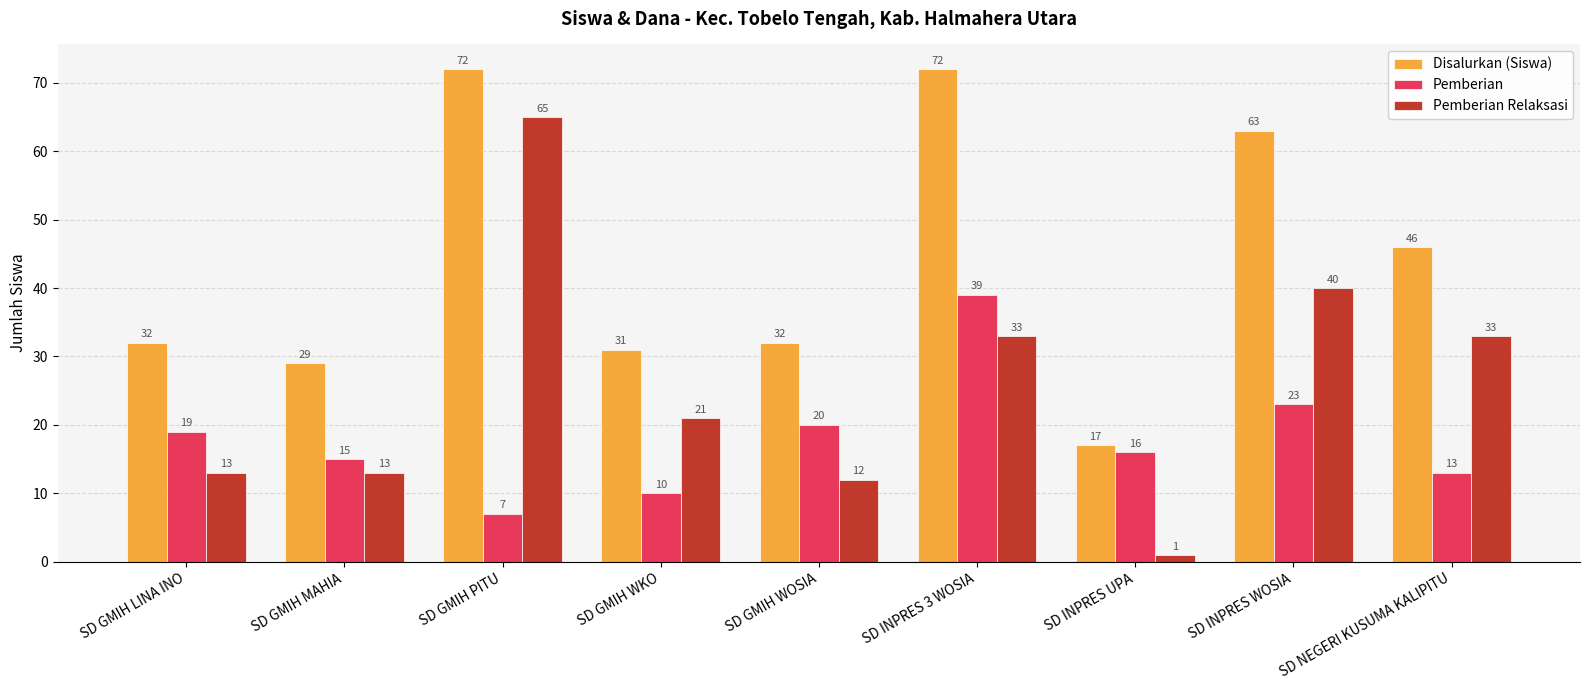

What is the total value across all series at SD INPRES WOSIA?

126